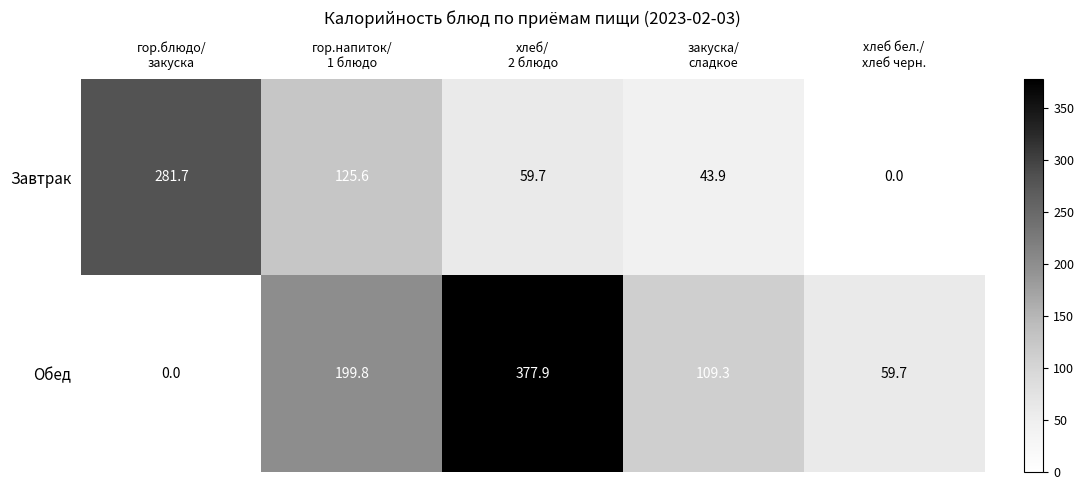

Reading right to left, list all the values displayed in this chart.

Завтрак: 0.0	43.9	59.7	125.6	281.7
Обед: 59.7	109.3	377.9	199.8	0.0